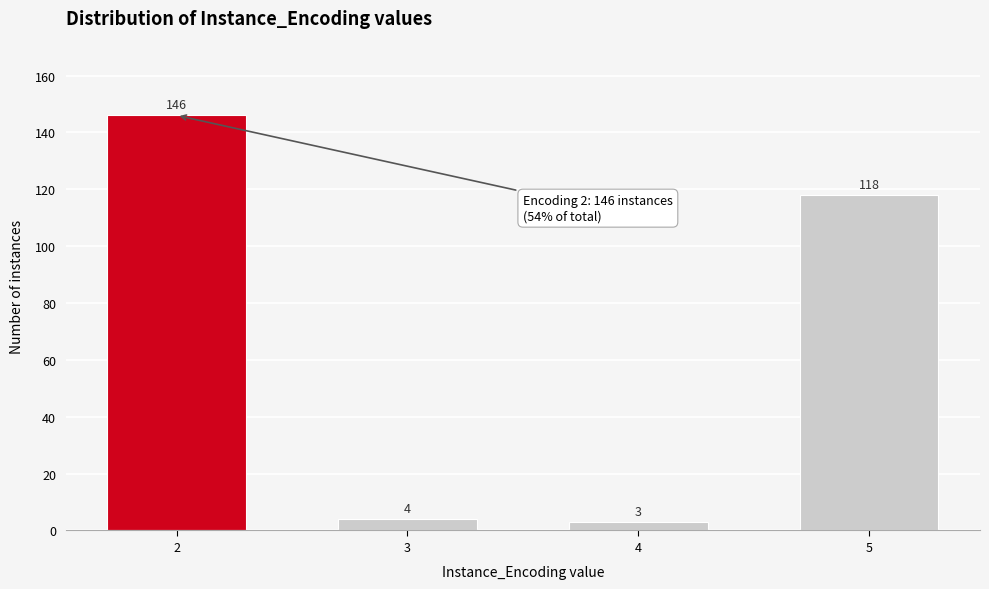

Reading left to right, what are all the values shown in this chart?

146	4	3	118